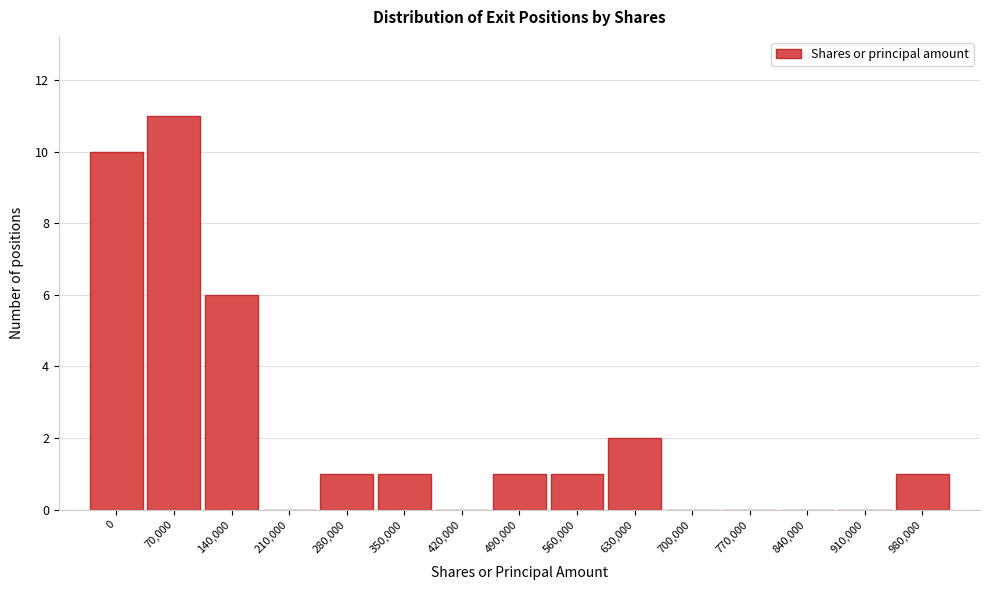

Reading left to right, transcribe all the data shown in this chart.

0=10	70,000=11	140,000=6	210,000=0	280,000=1	350,000=1	420,000=0	490,000=1	560,000=1	630,000=2	700,000=0	770,000=0	840,000=0	910,000=0	980,000=1